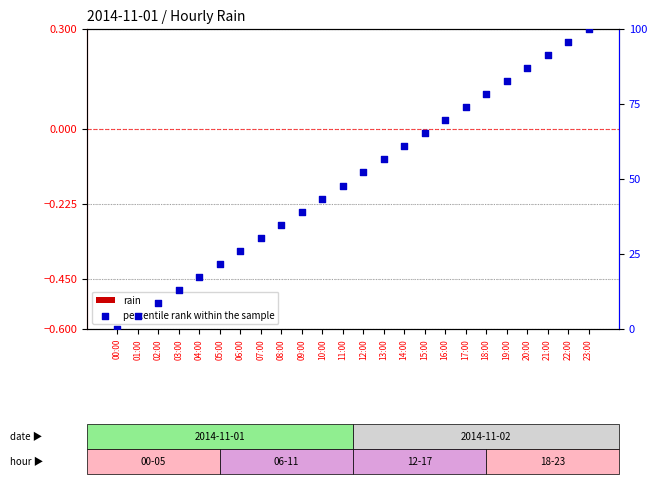

Which series contains the highest Y value?

percentile rank within the sample